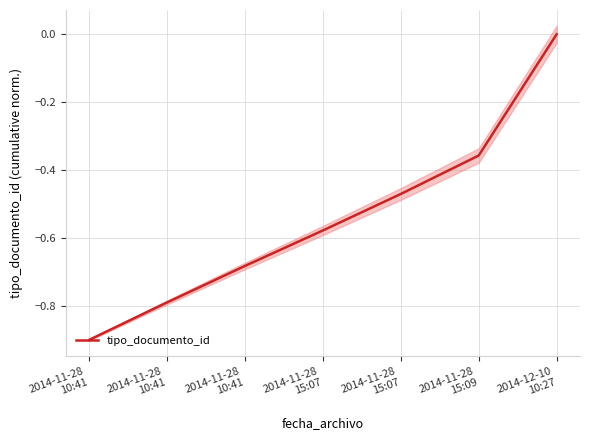

Where is the data nearest to the value 0?

2014-12-10
10:27